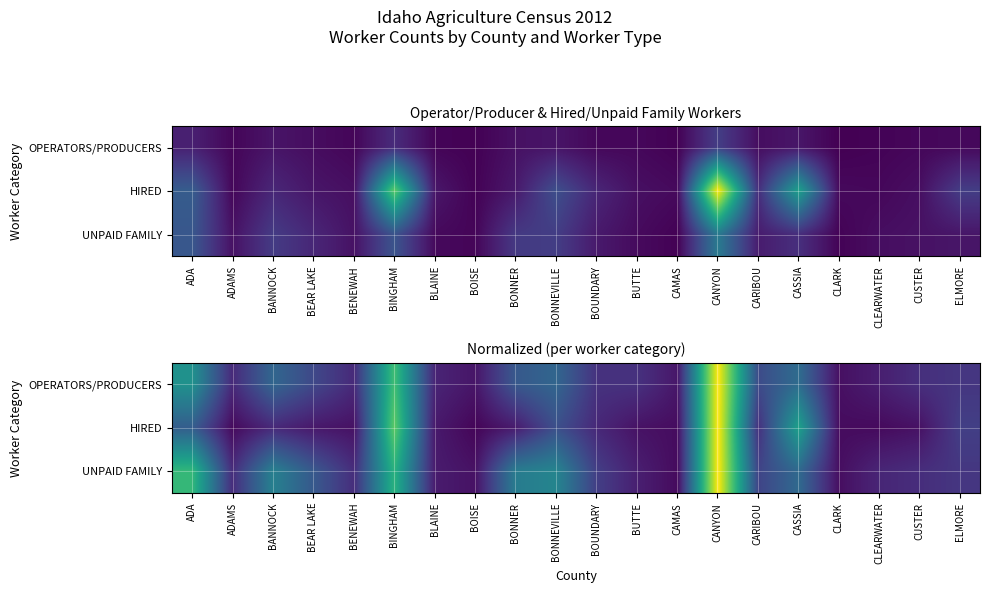

What is the difference between the maximum and minimum values in the UNPAID FAMILY series?

1.0